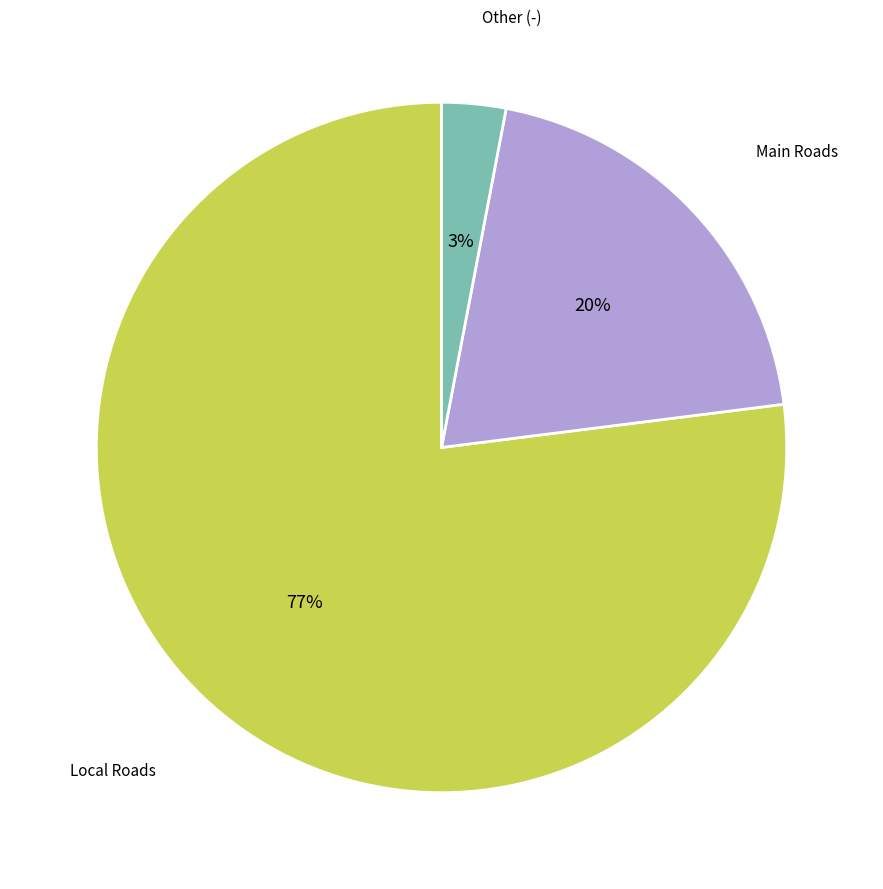

Is there any slice that represents more than half of the pie?

Yes